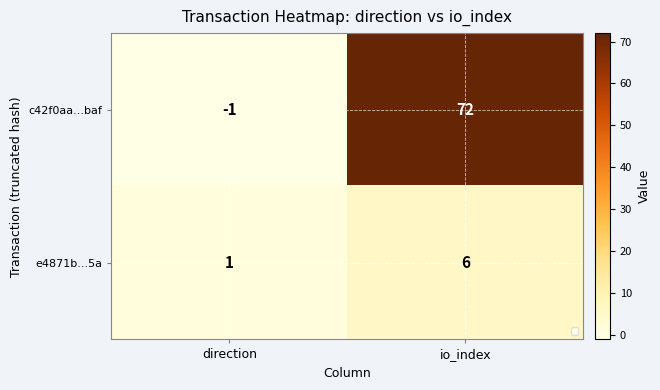

At how many categories does at least one series exceed 48?

1